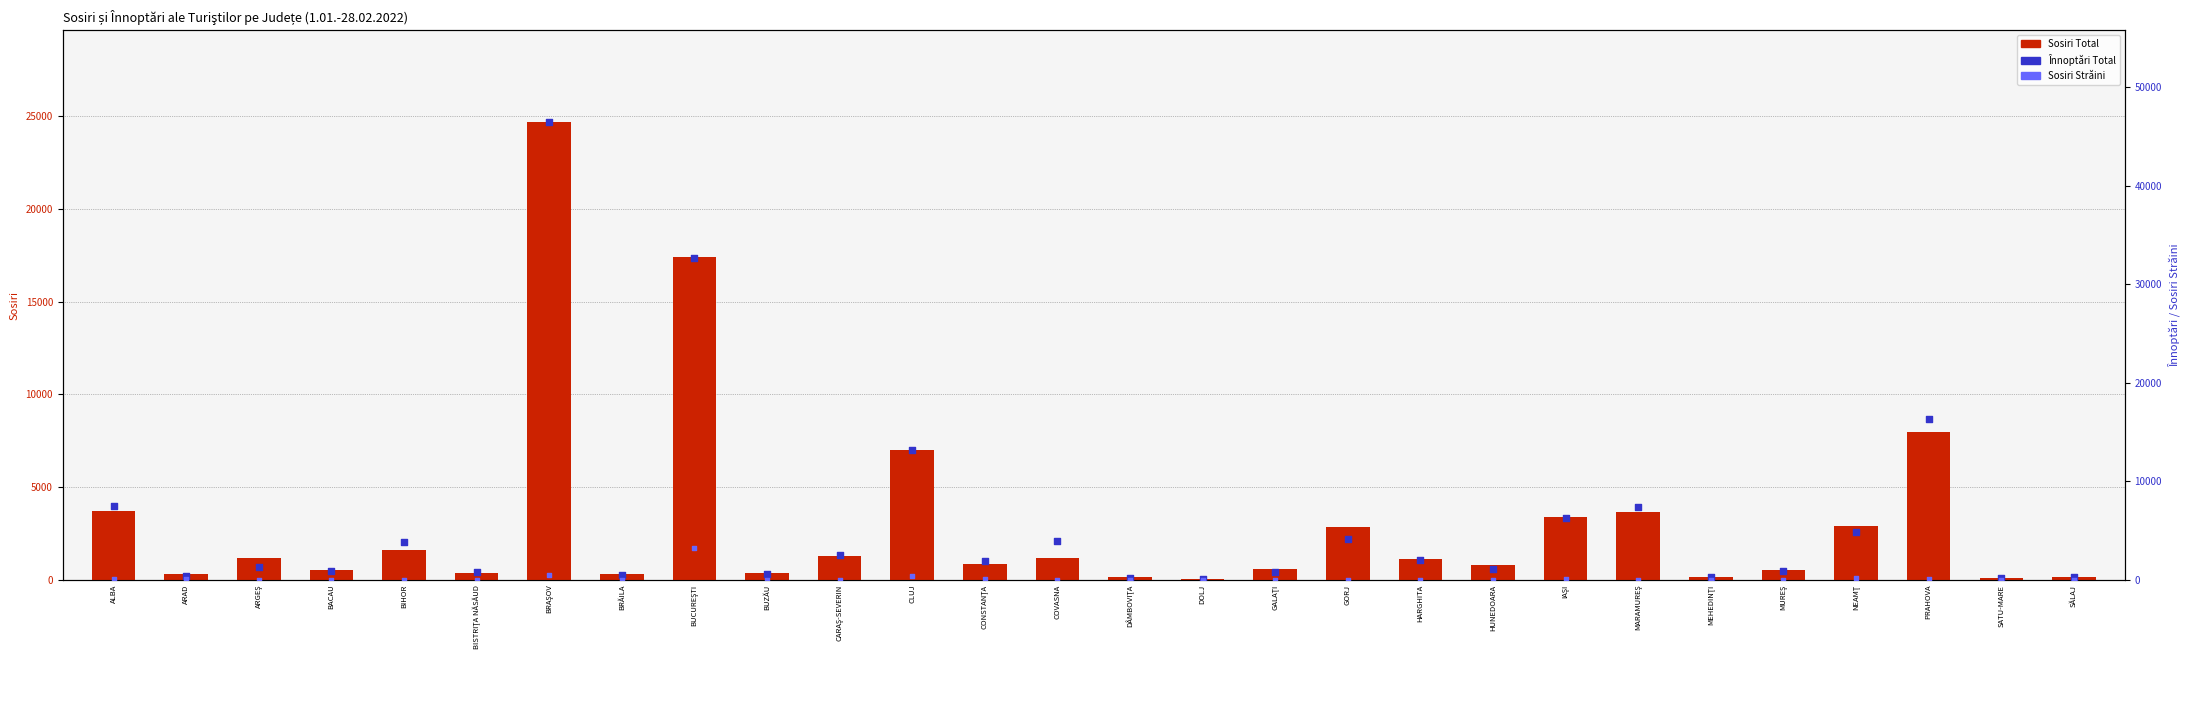

Is the value of Înnoptări Total at CARAŞ-SEVERIN greater than the value of Sosiri Străini at BRAŞOV?

Yes